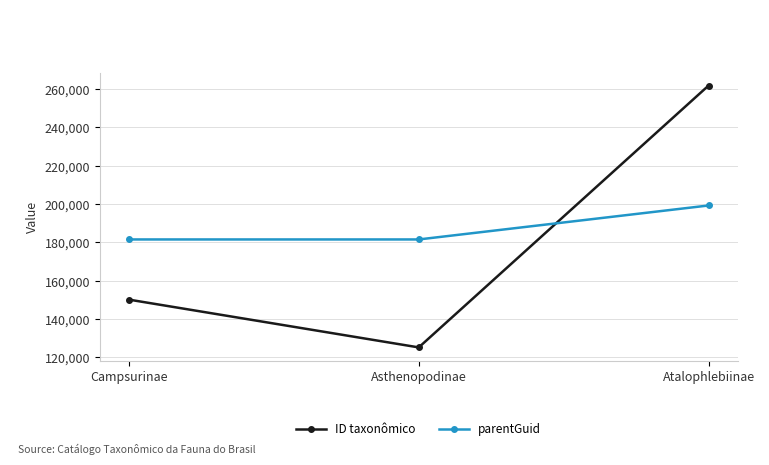

What is the difference between the highest and lowest values at Atalophlebiinae?

62555